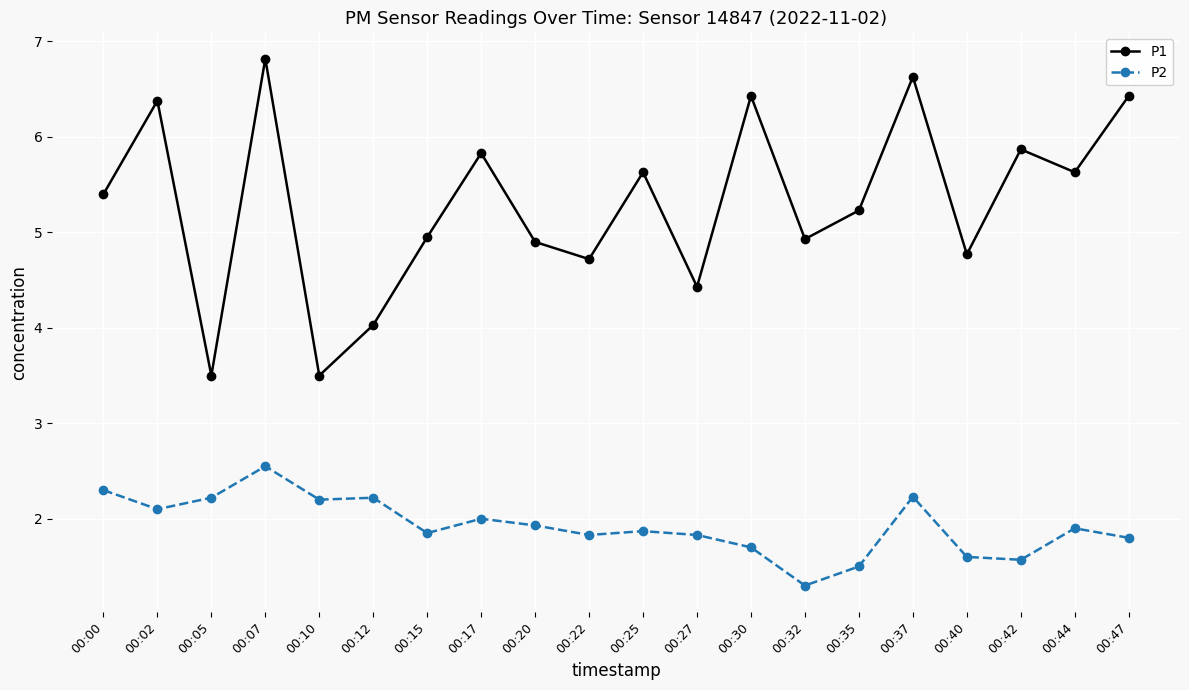

In P1, how many points are higher than both neighbors (excluding endpoints)?

7